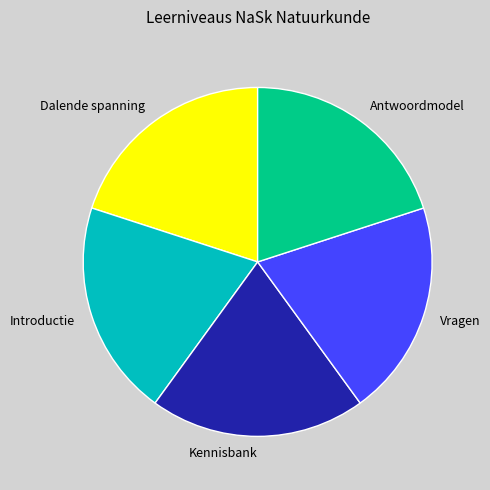

Does any single category account for the majority?

No